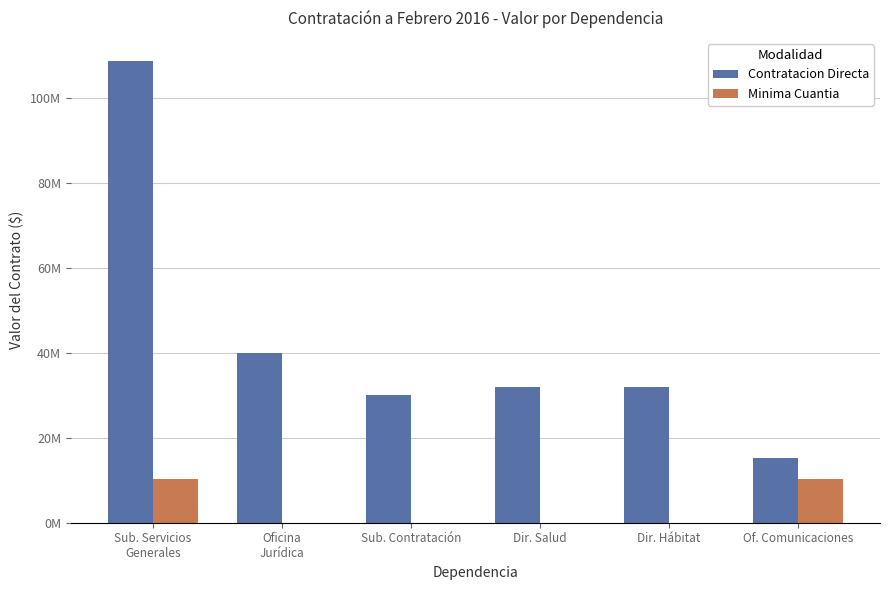

What are all the series names shown in the legend?

Contratacion Directa, Minima Cuantia